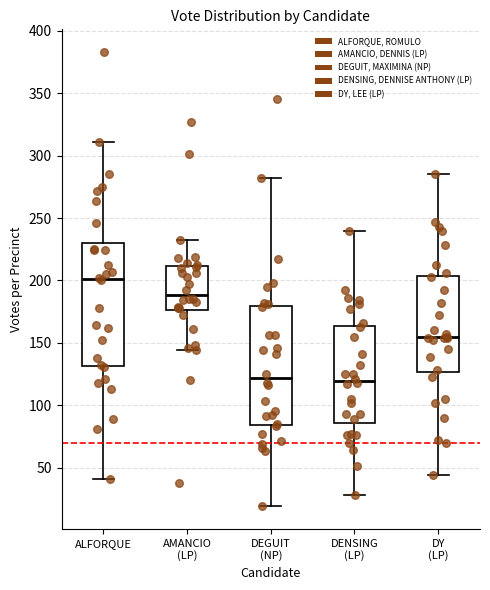

Where does the lower whisker of the box for DY (LP) end on the y-axis? The values are not printed on the chart, so give them approximately, as read against the axis.

45